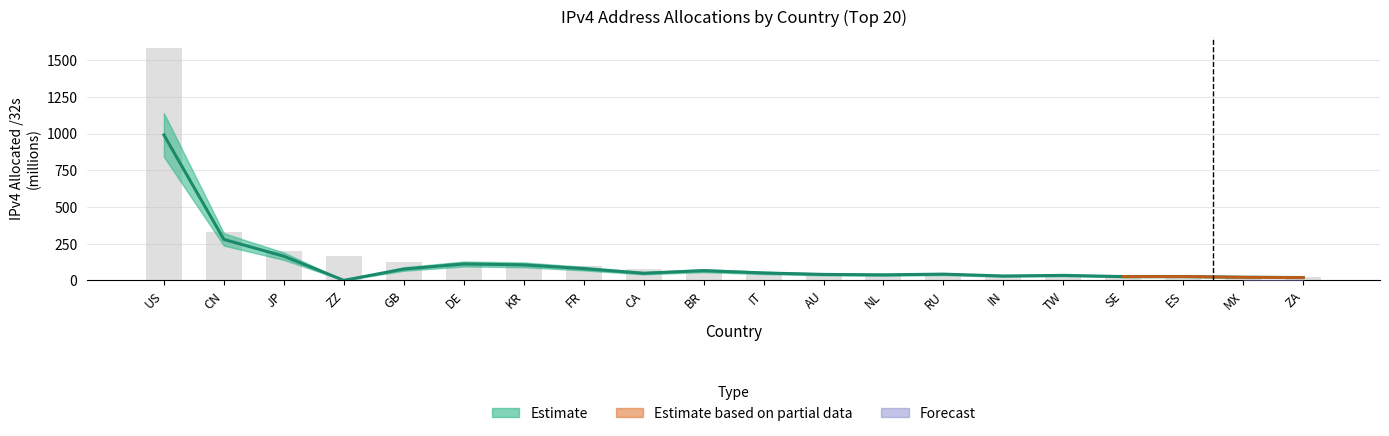

What is the difference between the values at ES and ZA?

7.0